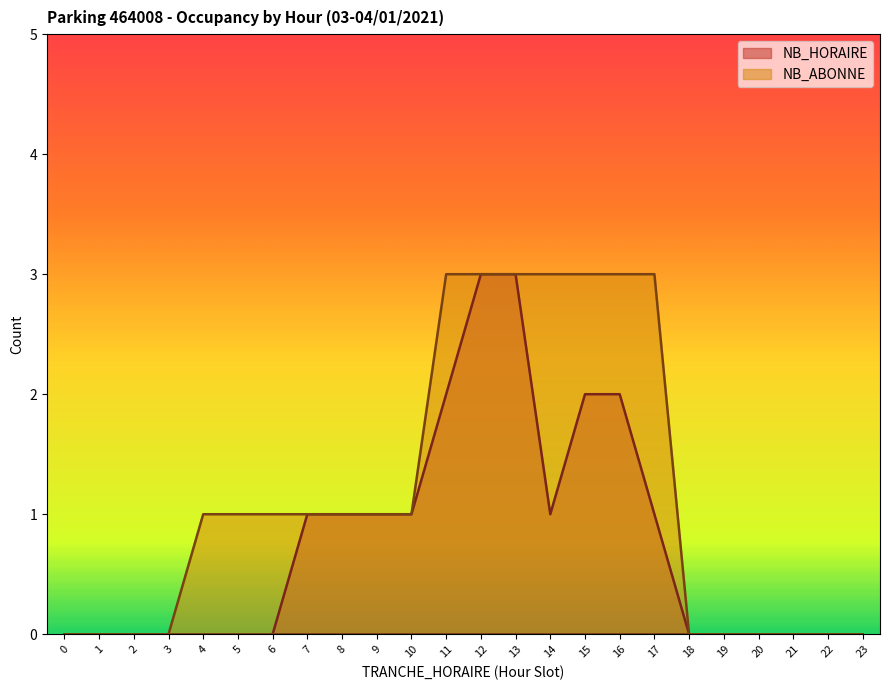

Which category has the lowest value across all series?

2